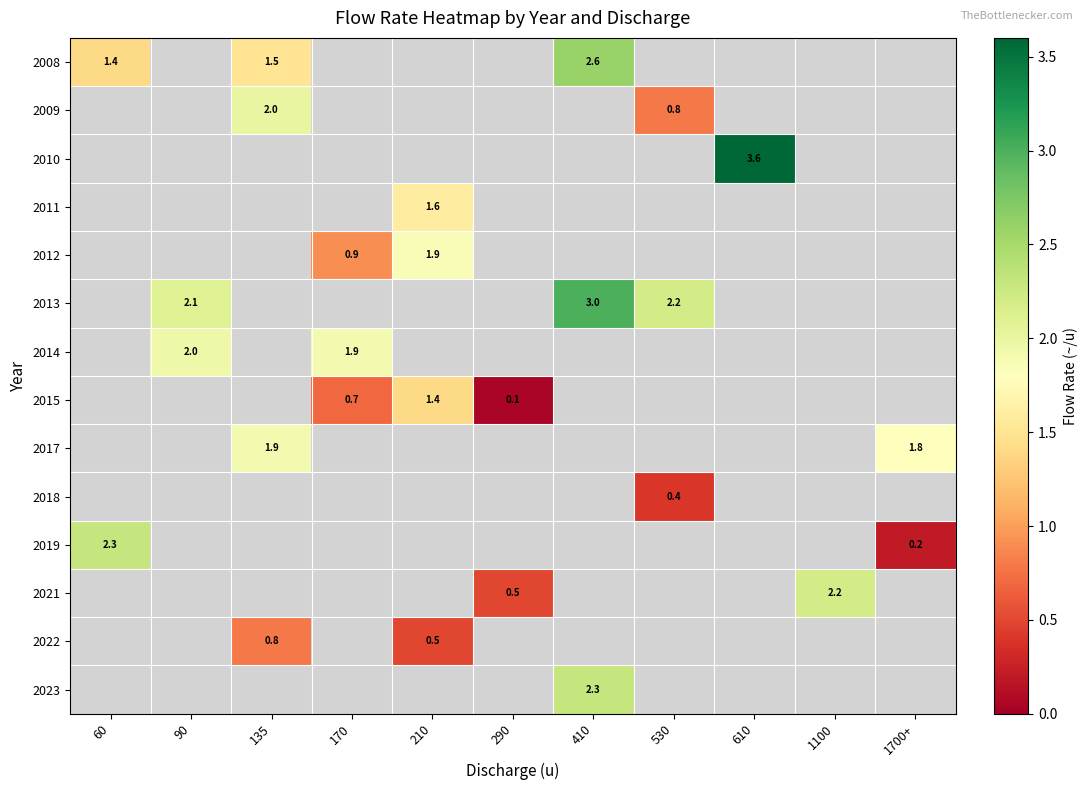

The 2012 series shows 0.9 at 170. True or false?

True